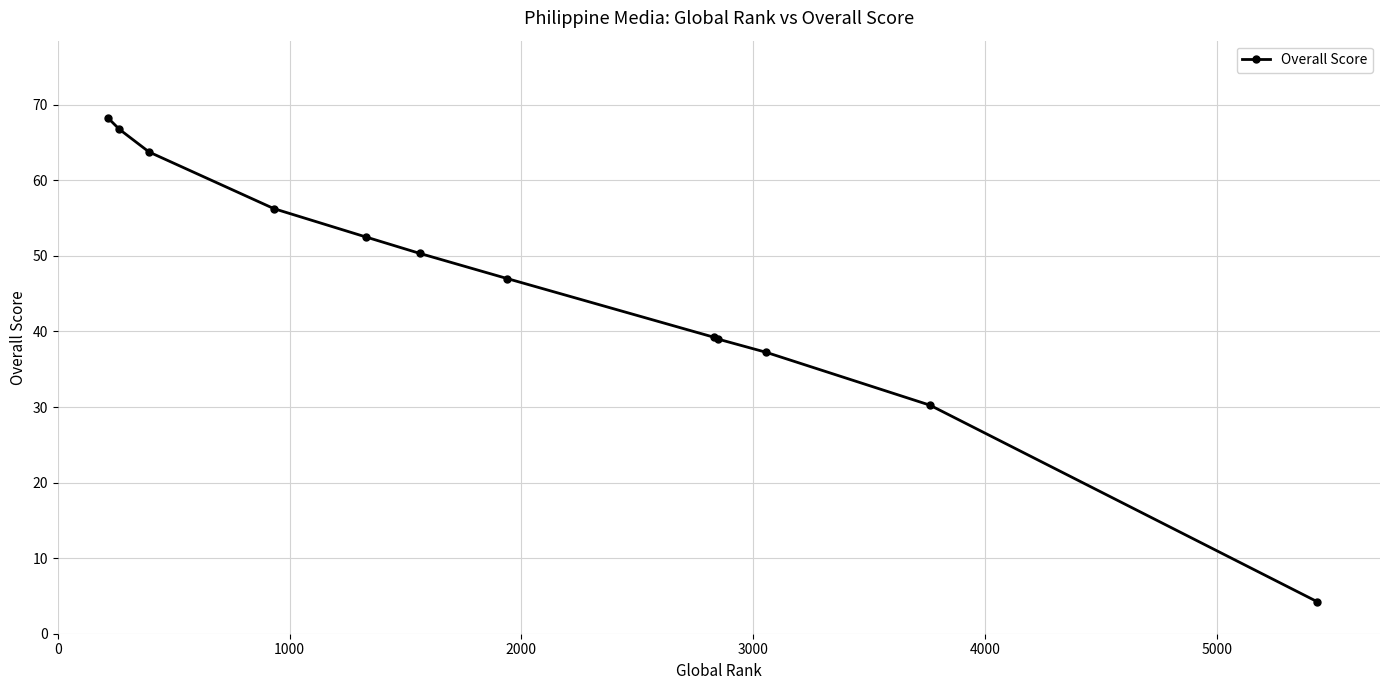

What is the difference between the maximum and second lowest values?

38.0